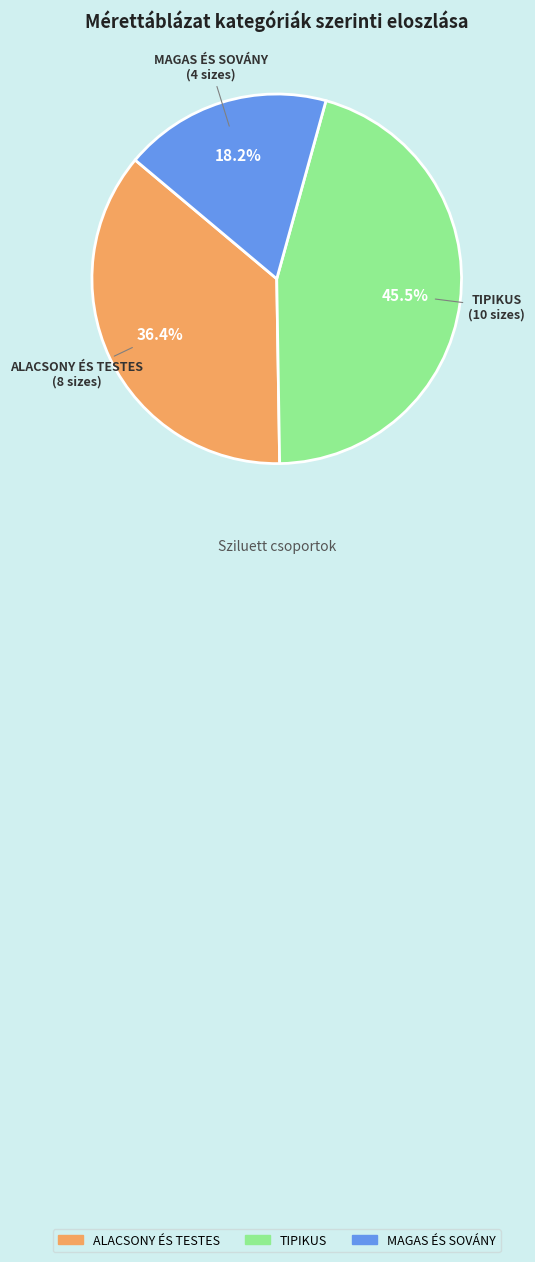

Approximately how many times larger is the value at ALACSONY ÉS TESTES compared to MAGAS ÉS SOVÁNY?

2.0